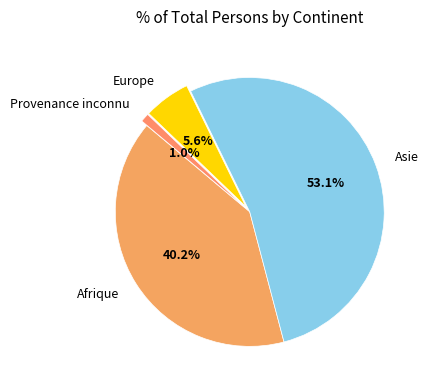

Is there a majority slice in this chart?

Yes